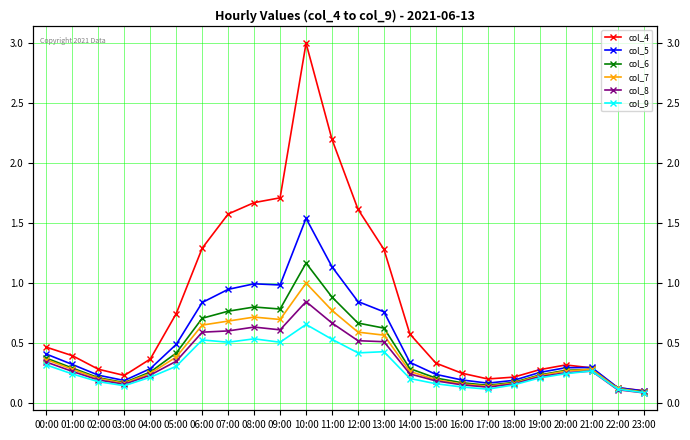

Reading right to left, list all the values displayed in this chart.

col_4: 23:00=0.1	22:00=0.1	21:00=0.3	20:00=0.3	19:00=0.3	18:00=0.2	17:00=0.2	16:00=0.2	15:00=0.3	14:00=0.6	13:00=1.3	12:00=1.6	11:00=2.2	10:00=3.0	09:00=1.7	08:00=1.7	07:00=1.6	06:00=1.3	05:00=0.7	04:00=0.4	03:00=0.2	02:00=0.3	01:00=0.4	00:00=0.5
col_5: 23:00=0.1	22:00=0.1	21:00=0.3	20:00=0.3	19:00=0.3	18:00=0.2	17:00=0.2	16:00=0.2	15:00=0.2	14:00=0.3	13:00=0.8	12:00=0.8	11:00=1.1	10:00=1.5	09:00=1.0	08:00=1.0	07:00=0.9	06:00=0.8	05:00=0.5	04:00=0.3	03:00=0.2	02:00=0.2	01:00=0.3	00:00=0.4
col_6: 23:00=0.1	22:00=0.1	21:00=0.3	20:00=0.3	19:00=0.2	18:00=0.2	17:00=0.1	16:00=0.2	15:00=0.2	14:00=0.3	13:00=0.6	12:00=0.7	11:00=0.9	10:00=1.2	09:00=0.8	08:00=0.8	07:00=0.8	06:00=0.7	05:00=0.4	04:00=0.3	03:00=0.2	02:00=0.2	01:00=0.3	00:00=0.4
col_7: 23:00=0.1	22:00=0.1	21:00=0.3	20:00=0.3	19:00=0.2	18:00=0.2	17:00=0.1	16:00=0.2	15:00=0.2	14:00=0.3	13:00=0.6	12:00=0.6	11:00=0.8	10:00=1.0	09:00=0.7	08:00=0.7	07:00=0.7	06:00=0.6	05:00=0.4	04:00=0.2	03:00=0.2	02:00=0.2	01:00=0.3	00:00=0.4
col_8: 23:00=0.1	22:00=0.1	21:00=0.3	20:00=0.2	19:00=0.2	18:00=0.2	17:00=0.1	16:00=0.1	15:00=0.2	14:00=0.2	13:00=0.5	12:00=0.5	11:00=0.7	10:00=0.8	09:00=0.6	08:00=0.6	07:00=0.6	06:00=0.6	05:00=0.3	04:00=0.2	03:00=0.2	02:00=0.2	01:00=0.3	00:00=0.3
col_9: 23:00=0.1	22:00=0.1	21:00=0.3	20:00=0.2	19:00=0.2	18:00=0.1	17:00=0.1	16:00=0.1	15:00=0.2	14:00=0.2	13:00=0.4	12:00=0.4	11:00=0.5	10:00=0.7	09:00=0.5	08:00=0.5	07:00=0.5	06:00=0.5	05:00=0.3	04:00=0.2	03:00=0.1	02:00=0.2	01:00=0.2	00:00=0.3